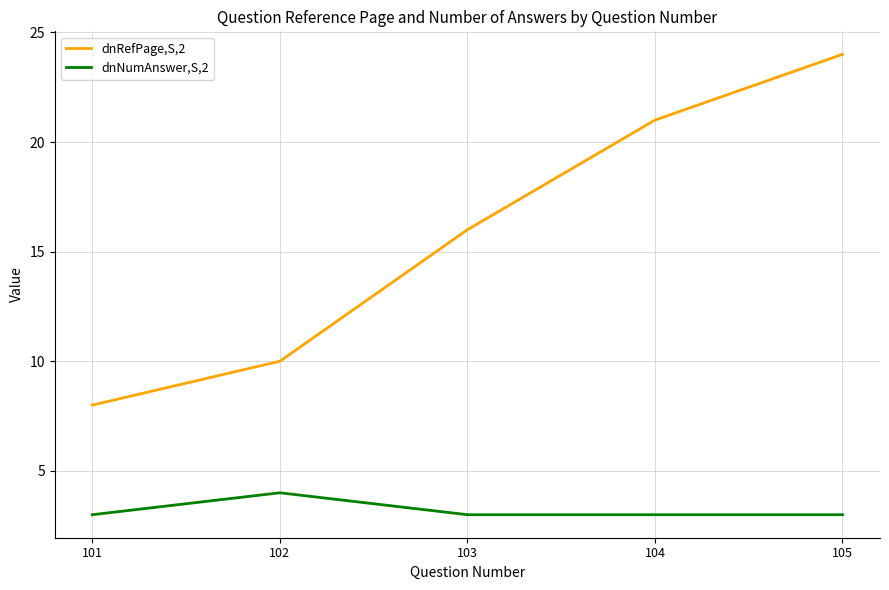

What is the total value across all series at 101?

11